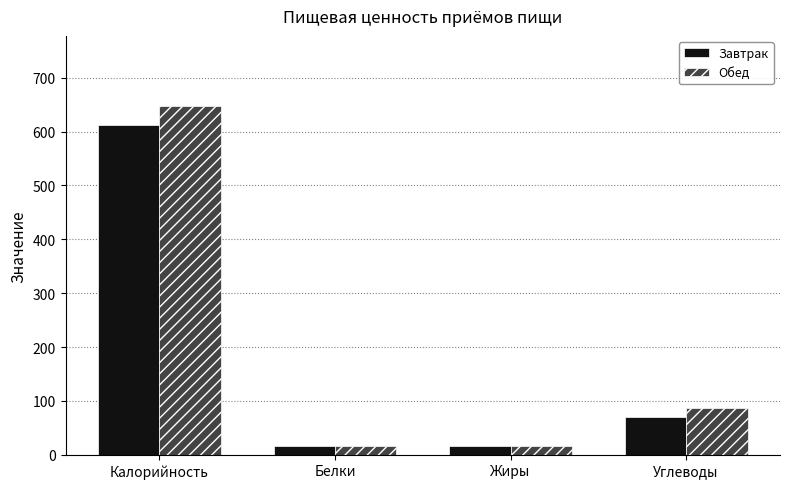

How many bars are there in each group?

2